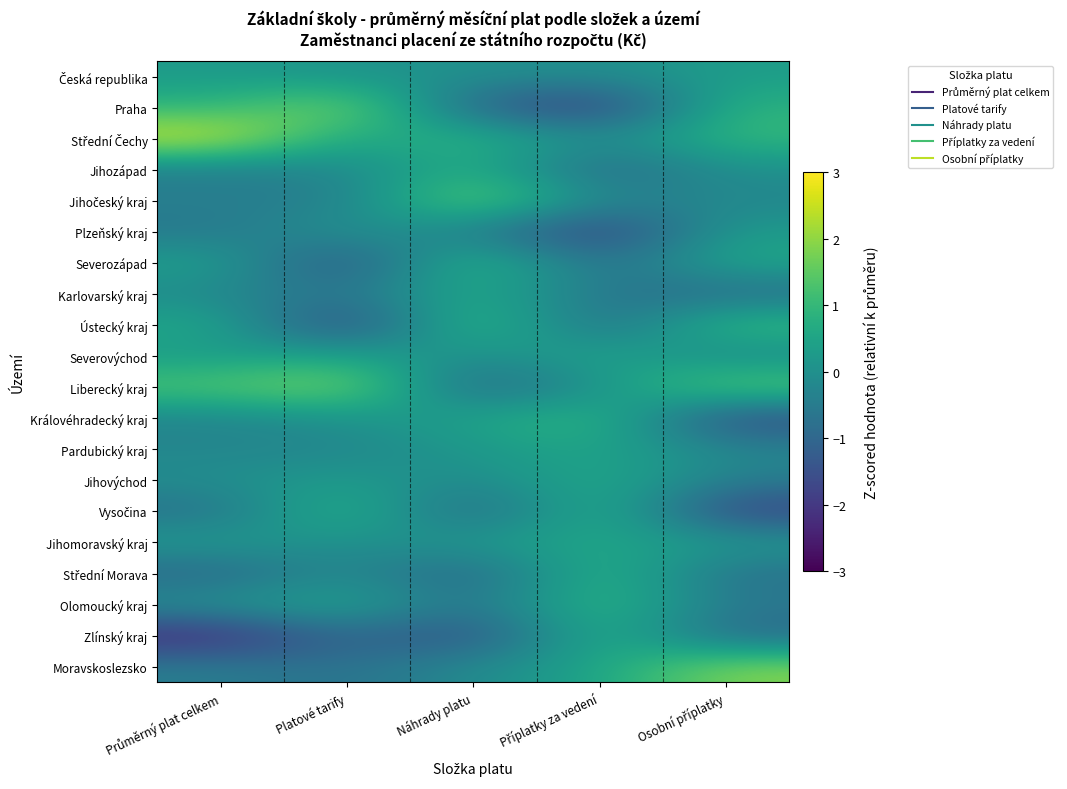

Count the number of categories in the chart.

5